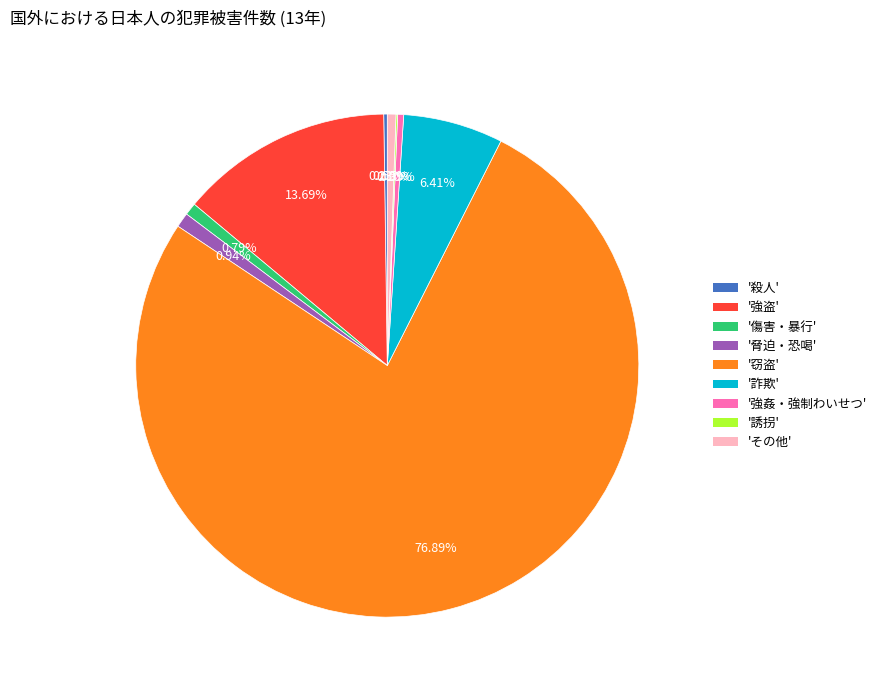

Does any single category account for the majority?

Yes